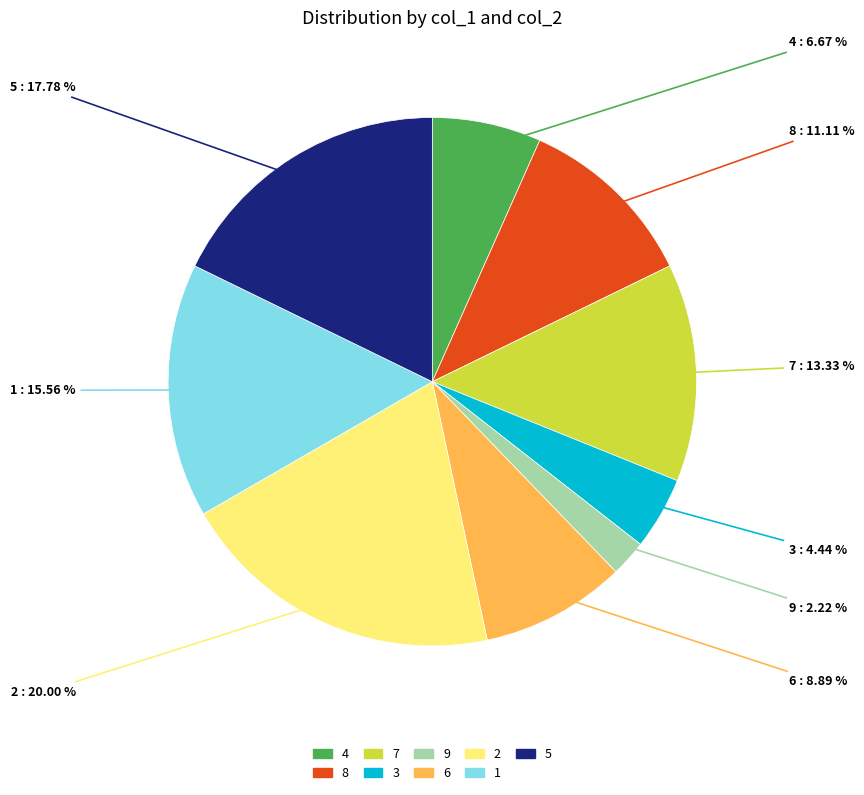

What is the ratio of the value at 9 to the value at 1?

0.1